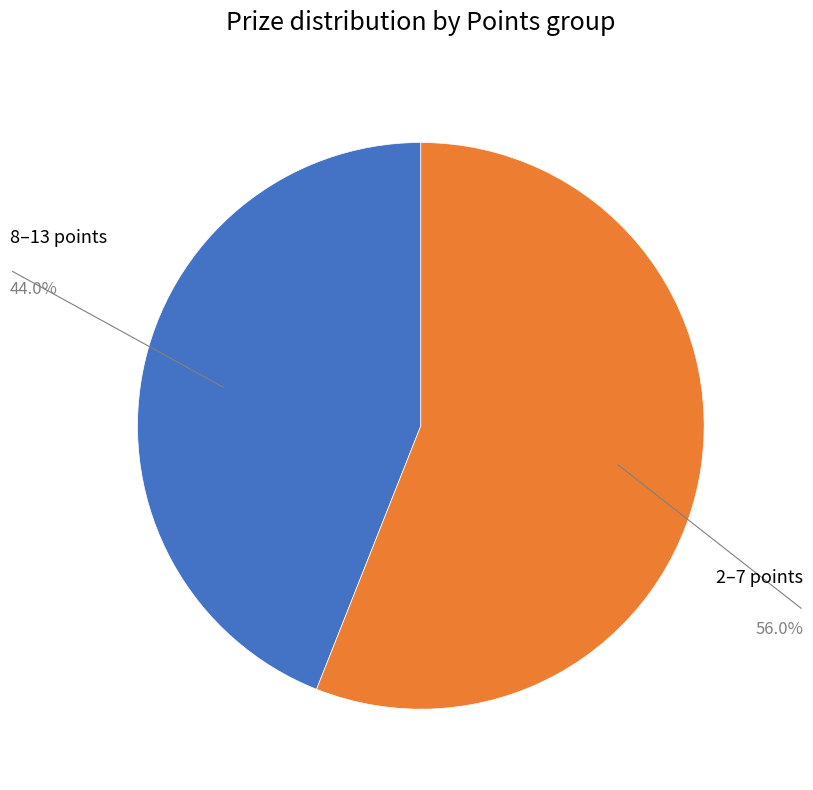

Is there any slice that represents more than half of the pie?

Yes